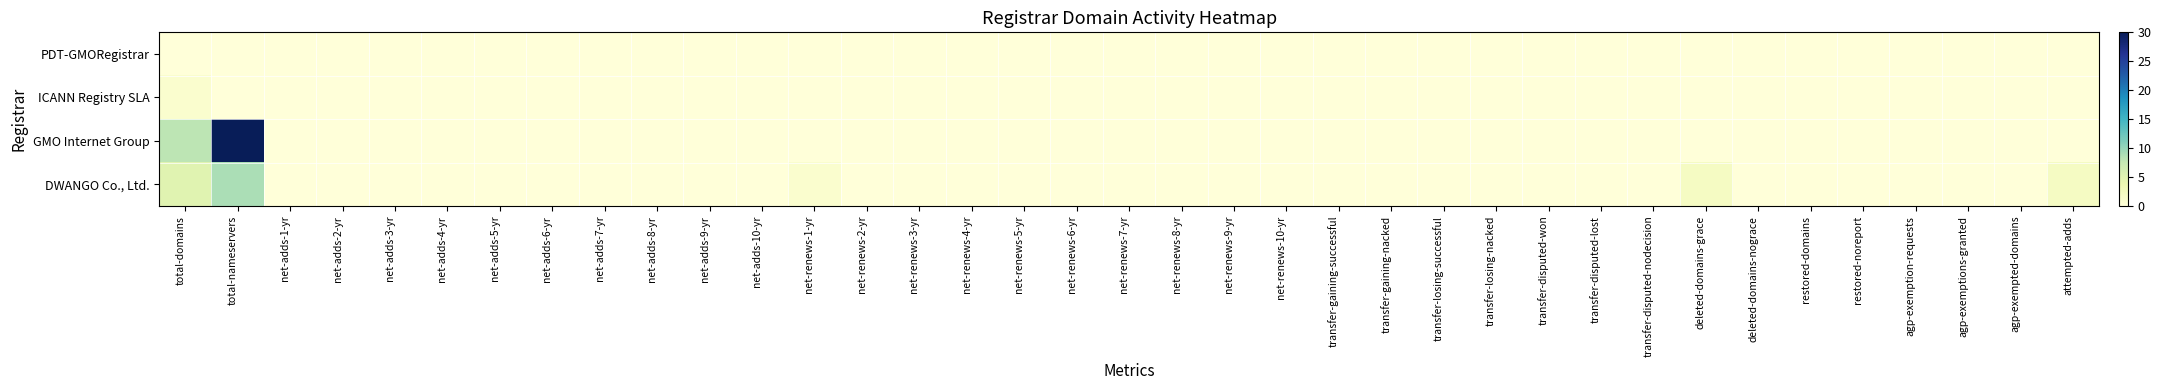

Which series has the largest total across all categories?

GMO Internet Group